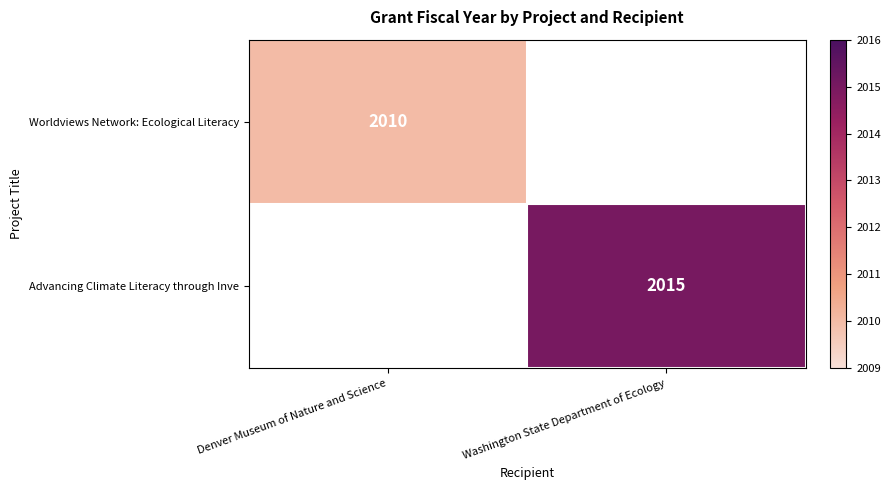

Is the value of Worldviews Network: Ecological Literacy at Denver Museum of Nature and Science greater than the value of Advancing Climate Literacy through Inve at Washington State Department of Ecology?

No